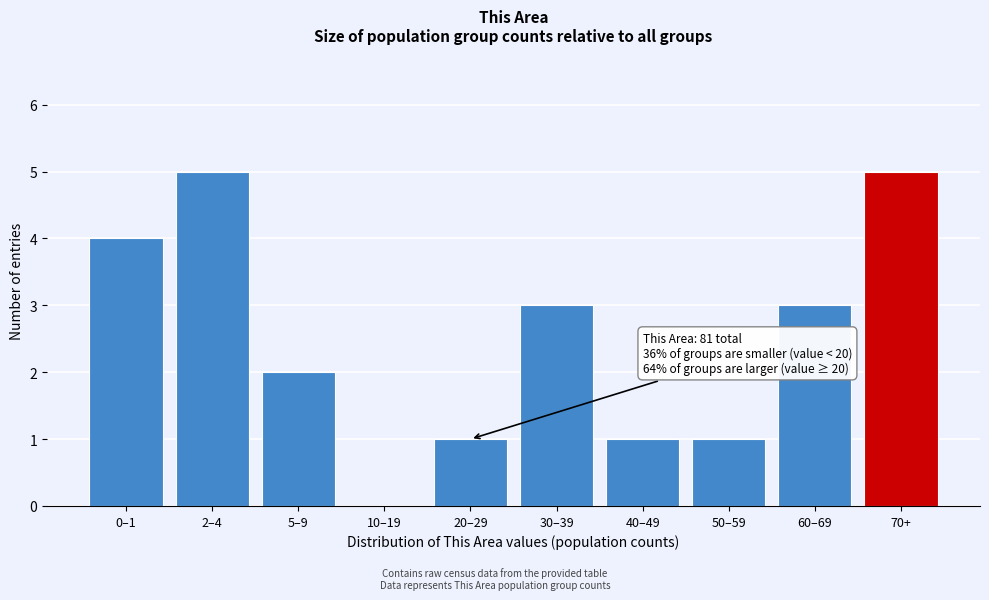

Reading left to right, transcribe all the data shown in this chart.

0–1=4	2–4=5	5–9=2	10–19=0	20–29=1	30–39=3	40–49=1	50–59=1	60–69=3	70+=5